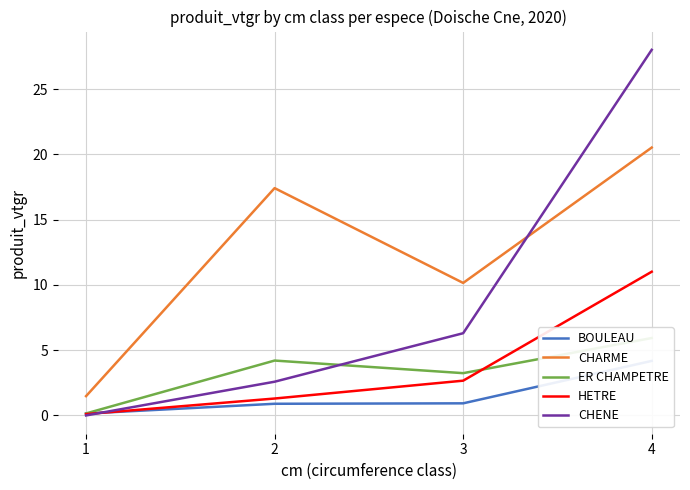

Which category has the lowest value in the CHARME series?

1